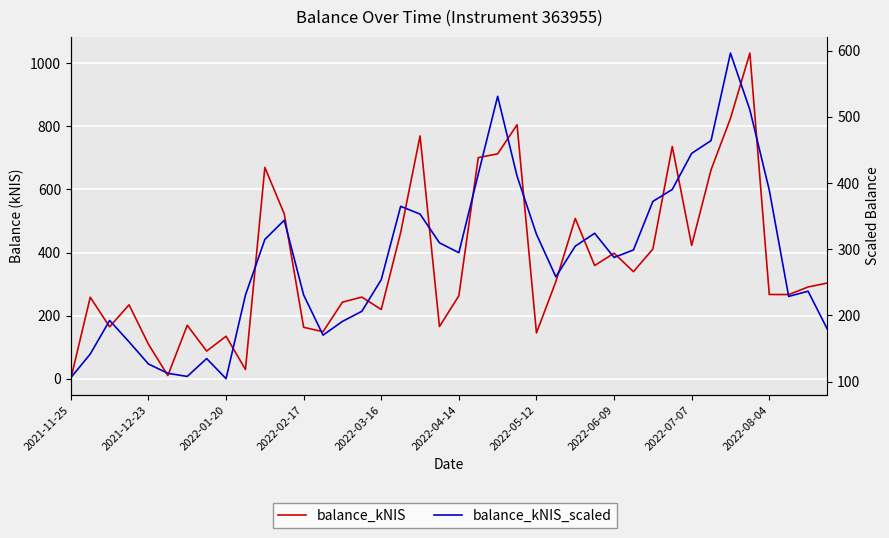

At which category is the sum across all series the highest?

35